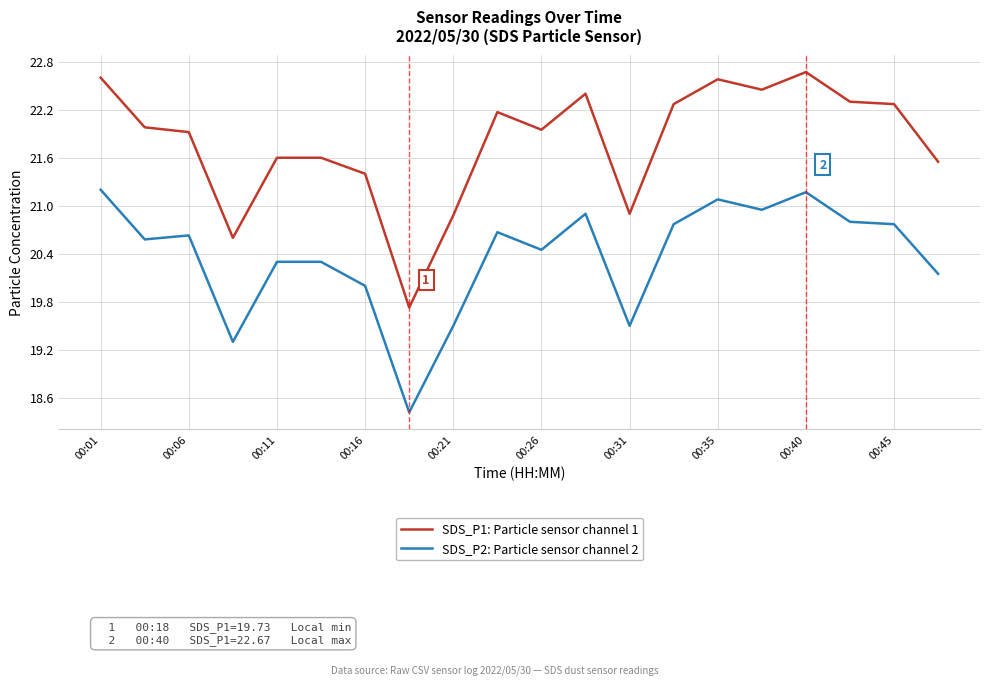

What is the minimum value for SDS_P2: Particle sensor channel 2?

18.4